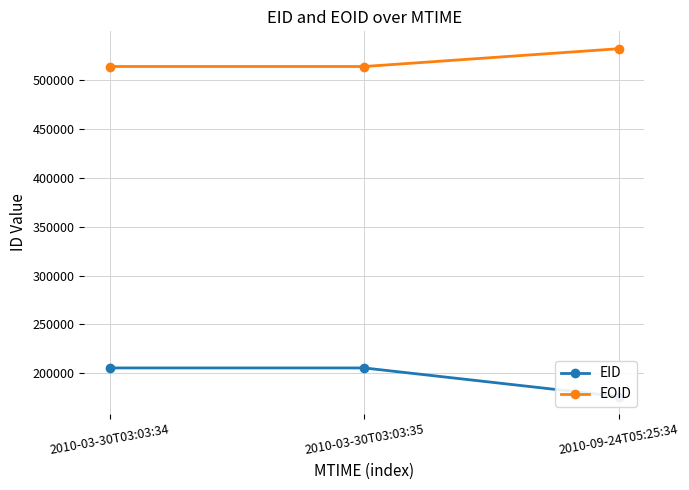

Is the value of EID at 2010-09-24T05:25:34 greater than the value of EOID at 2010-03-30T03:03:34?

No